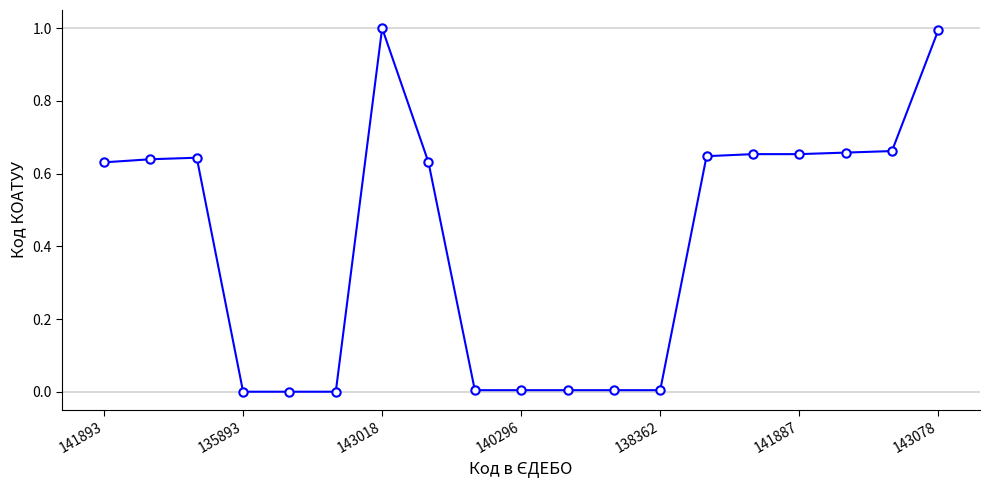

How many lines are shown in the chart?

1